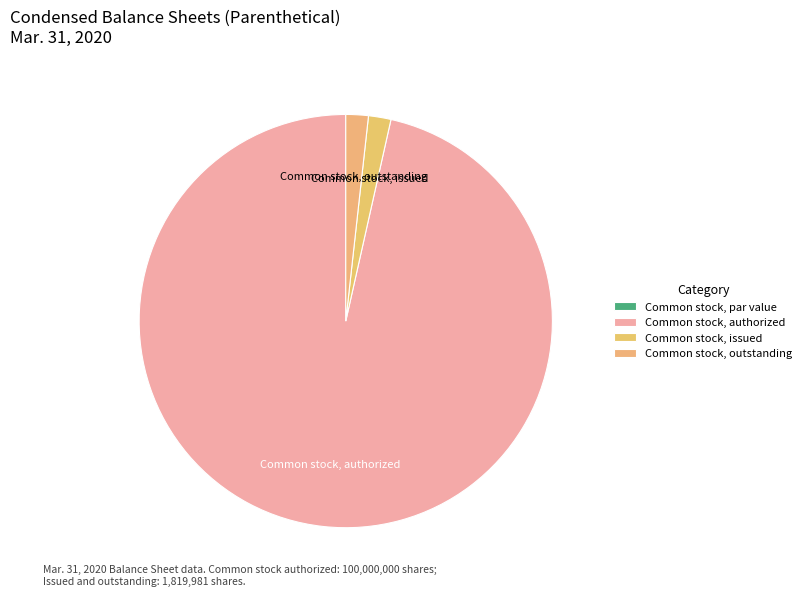

To the nearest percent, what is the average slice percentage?

25%